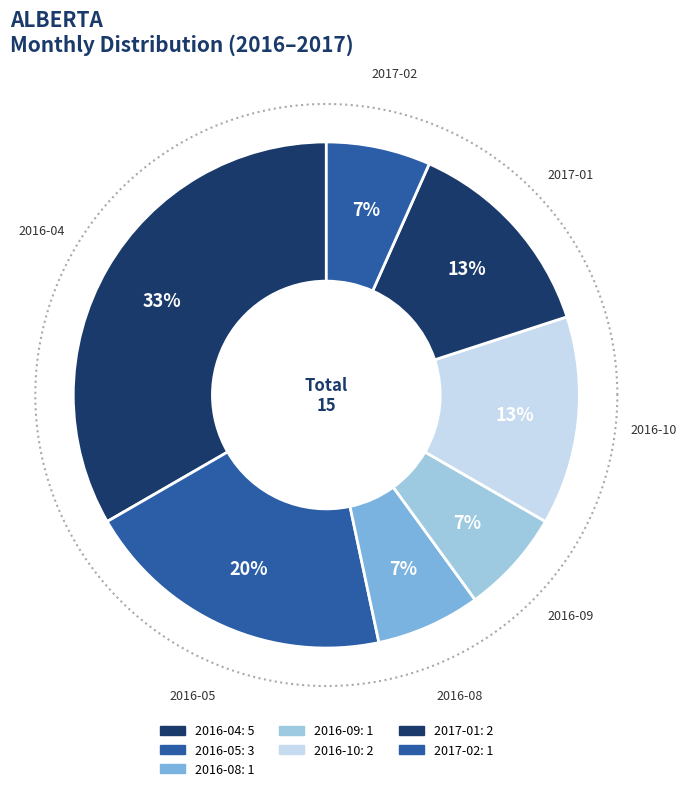

Which slice is the largest?

2016-04